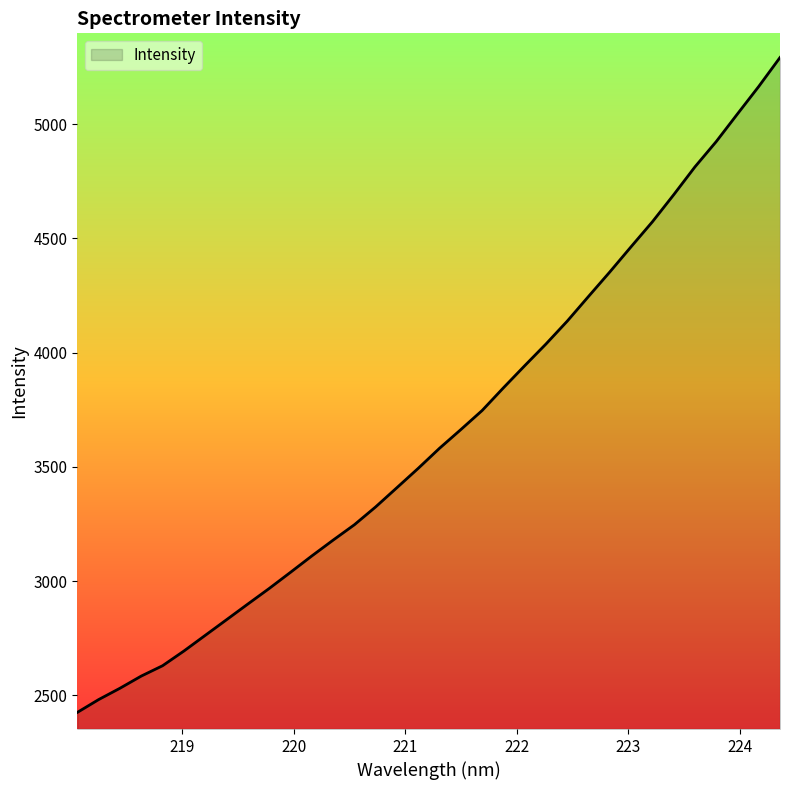

What is the difference between the maximum and minimum values?

2867.2